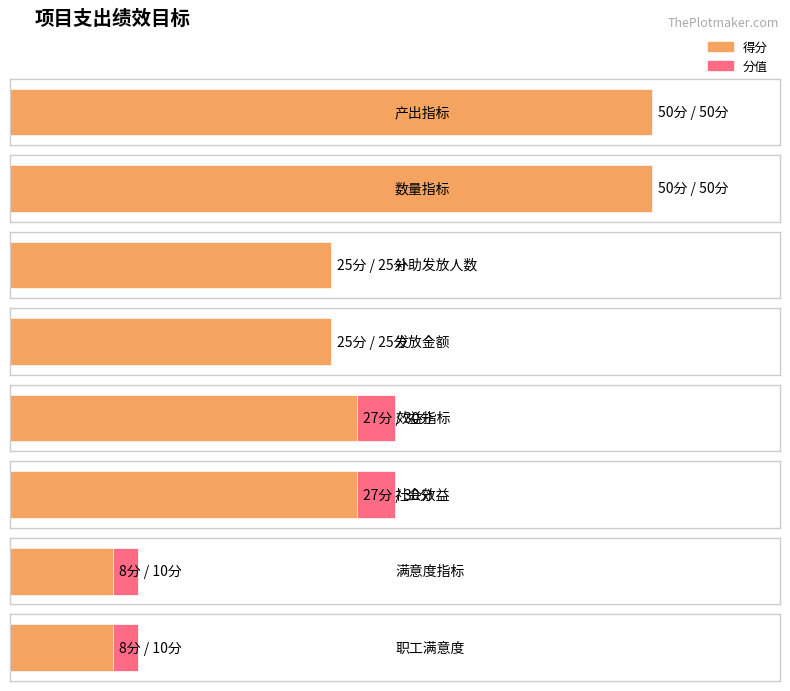

Rank the series at 数量指标 from lowest to highest value.

分值, 得分